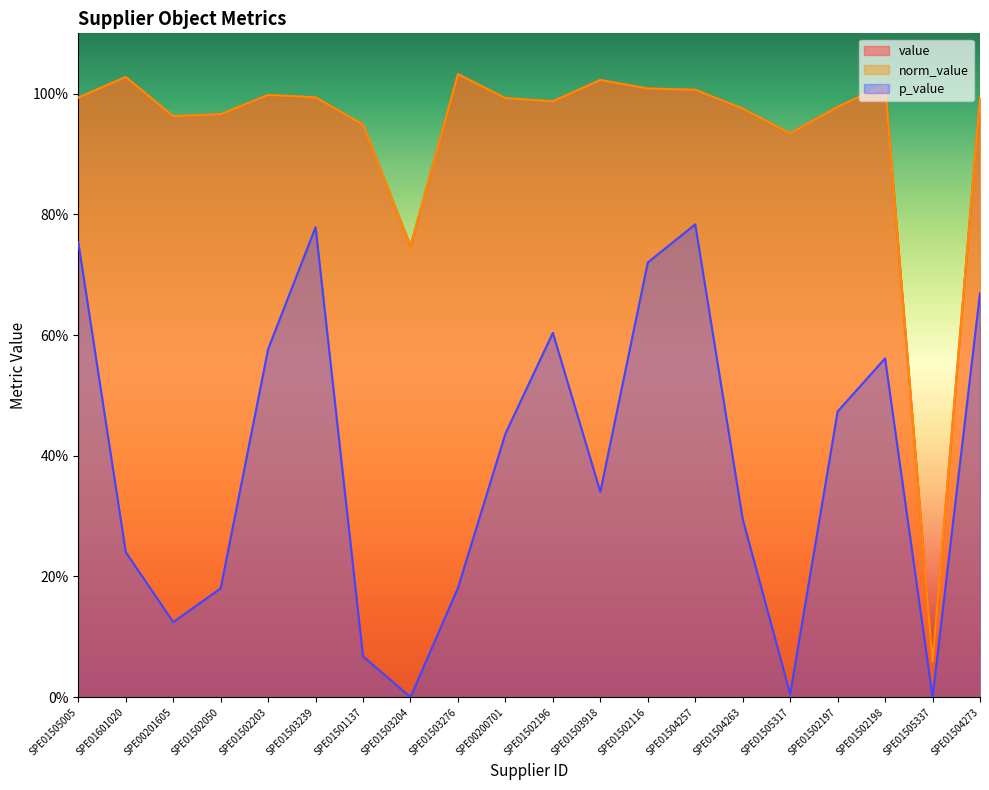

How many data points in p_value are above 0?

19